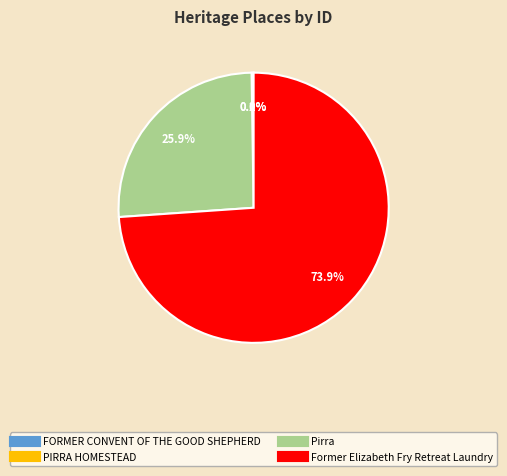

Which slice represents more than half of the pie?

Former Elizabeth Fry Retreat Laundry